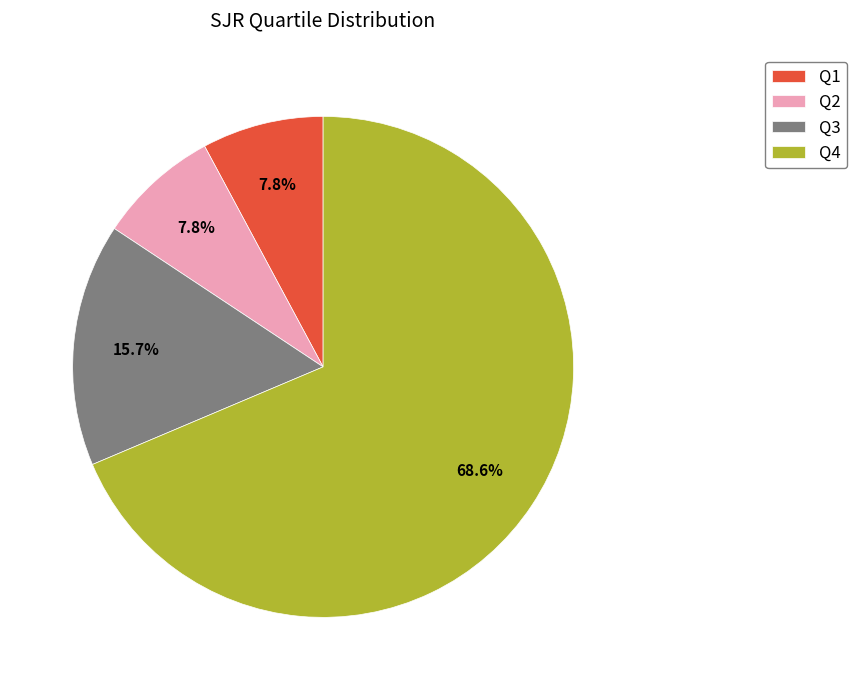

Is the sum of Q3 and Q1 greater than half?

No